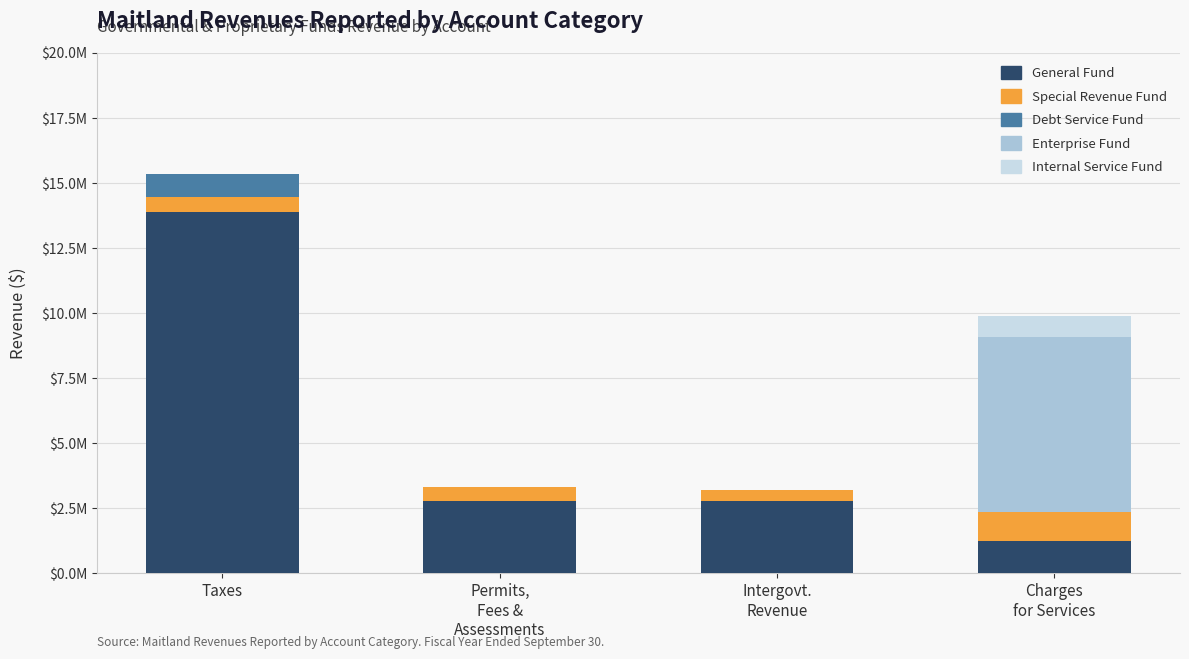

Are the bars grouped side by side (vs. stacked)?

No